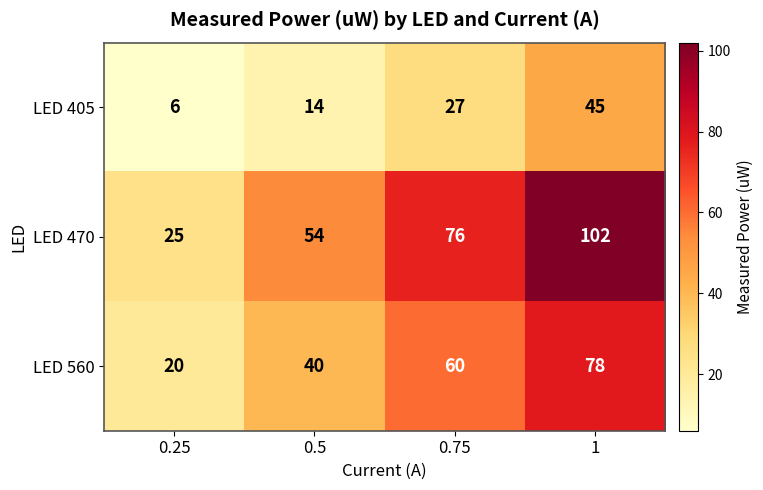

Which series has the widest spread of values?

LED 470